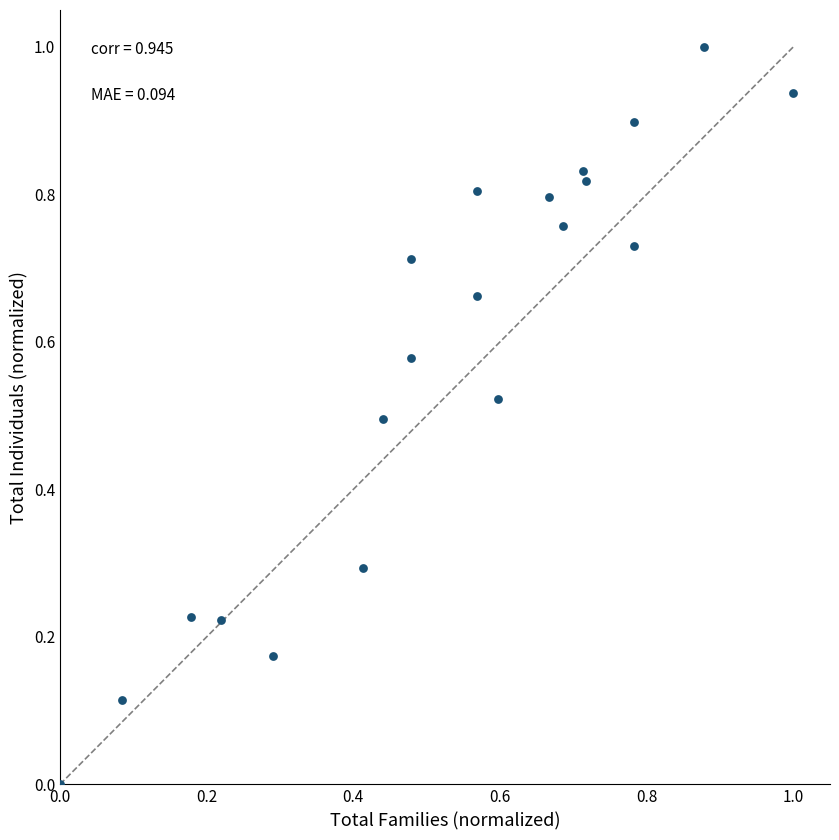

What is the range of Y values (max minus min)?

1.0